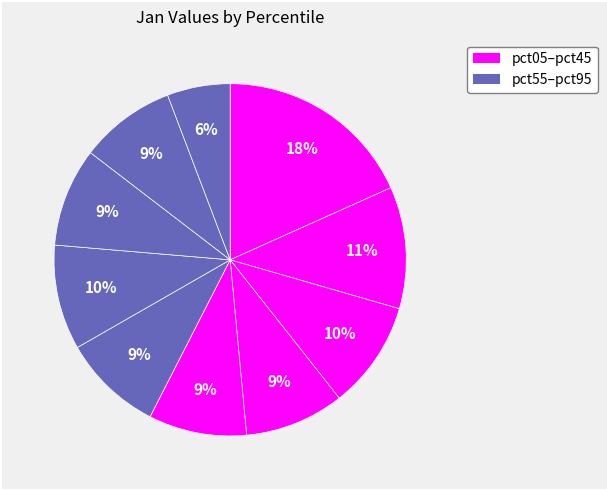

Which slice is the largest?

pct05